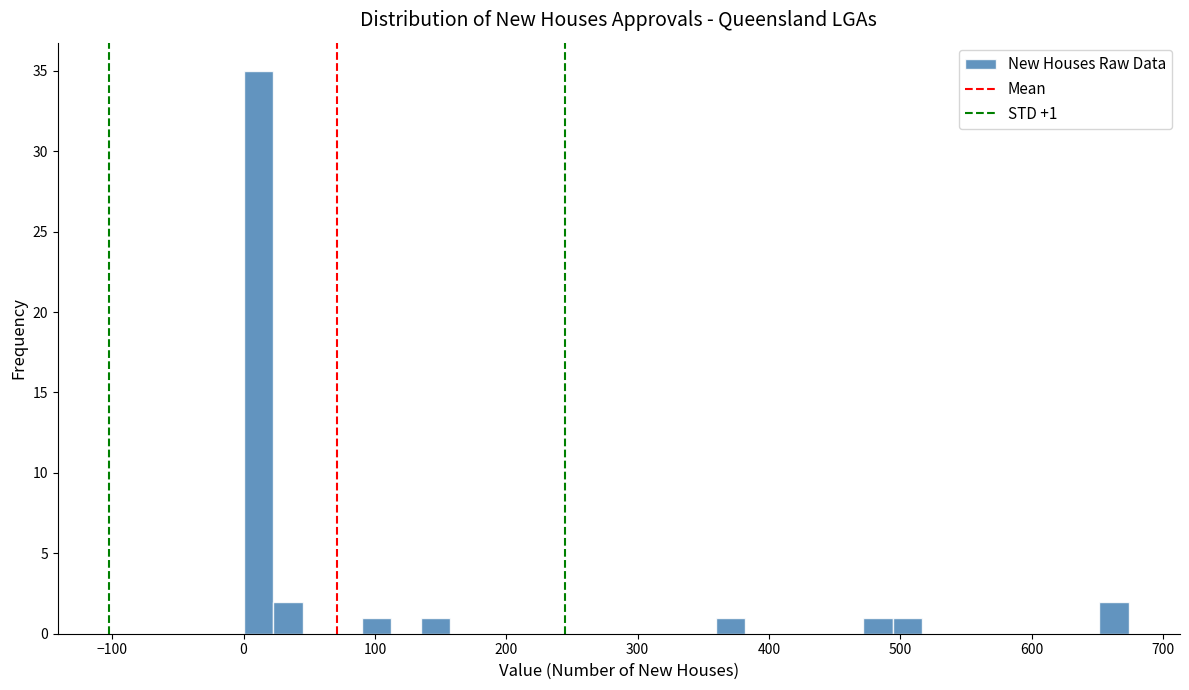

Around what value on the x-axis is the tallest bar? Give the approximate position of its centre, as read against the axis.

10